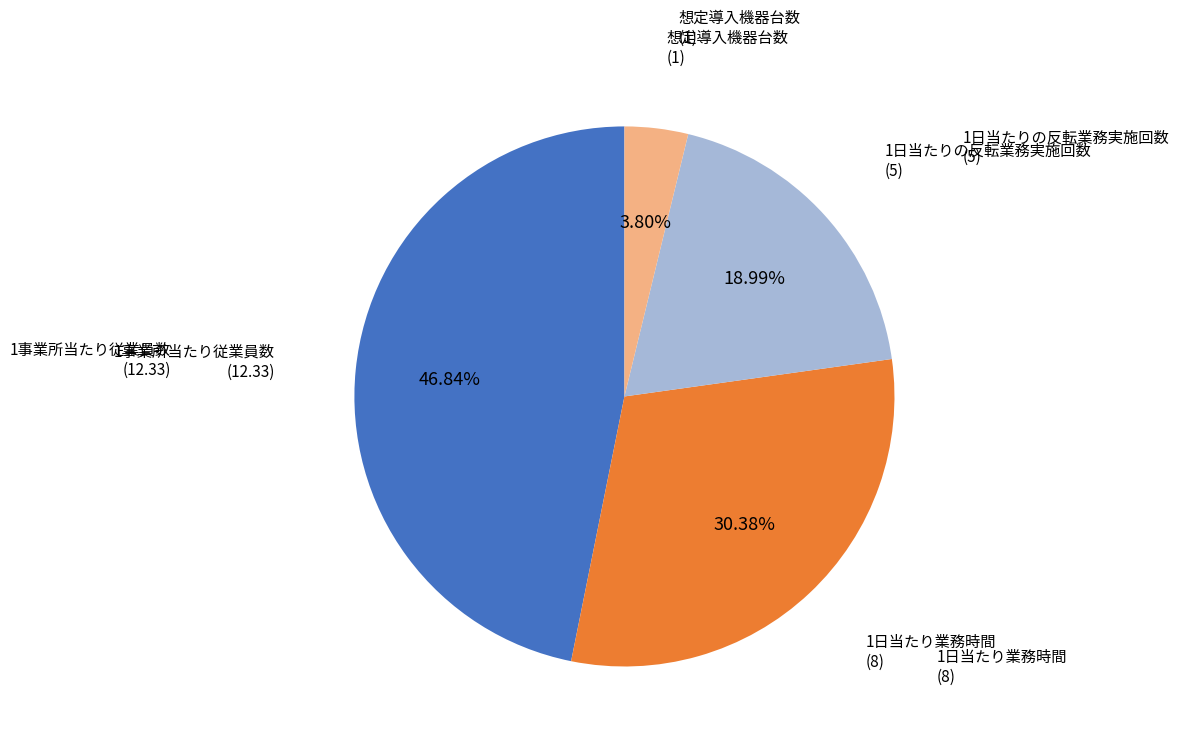

Is there a majority slice in this chart?

No